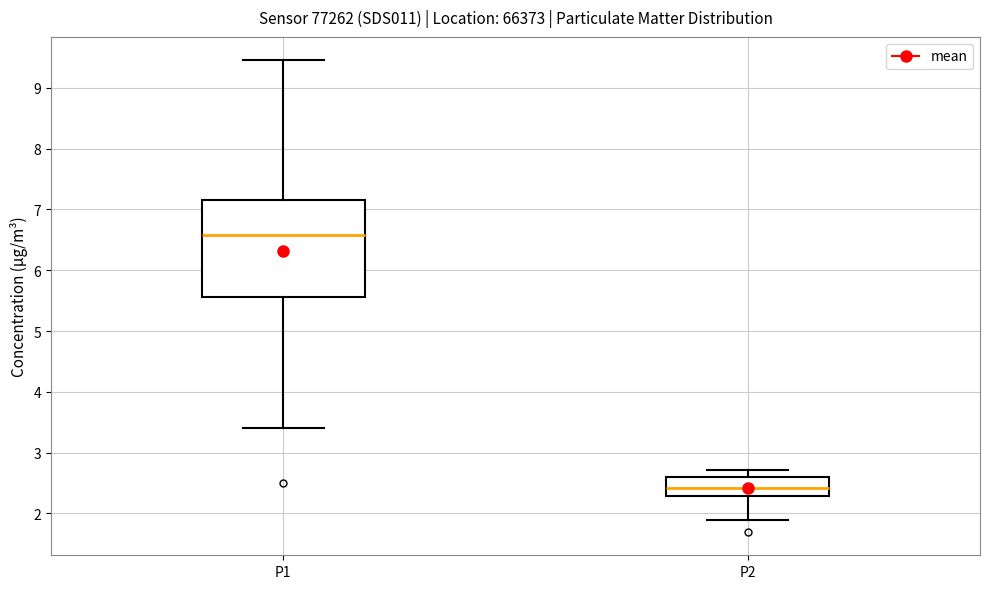

Reading left to right, read every box against the y-axis: the position of its median line, the range the box covers, and the ends of its whiskers. The values are not printed on the chart, so give them approximately, as read against the axis.

P1: median 6.6, box 5.6 to 7.2, whiskers 3.4 to 9.5
P2: median 2.4, box 2.3 to 2.6, whiskers 1.9 to 2.7